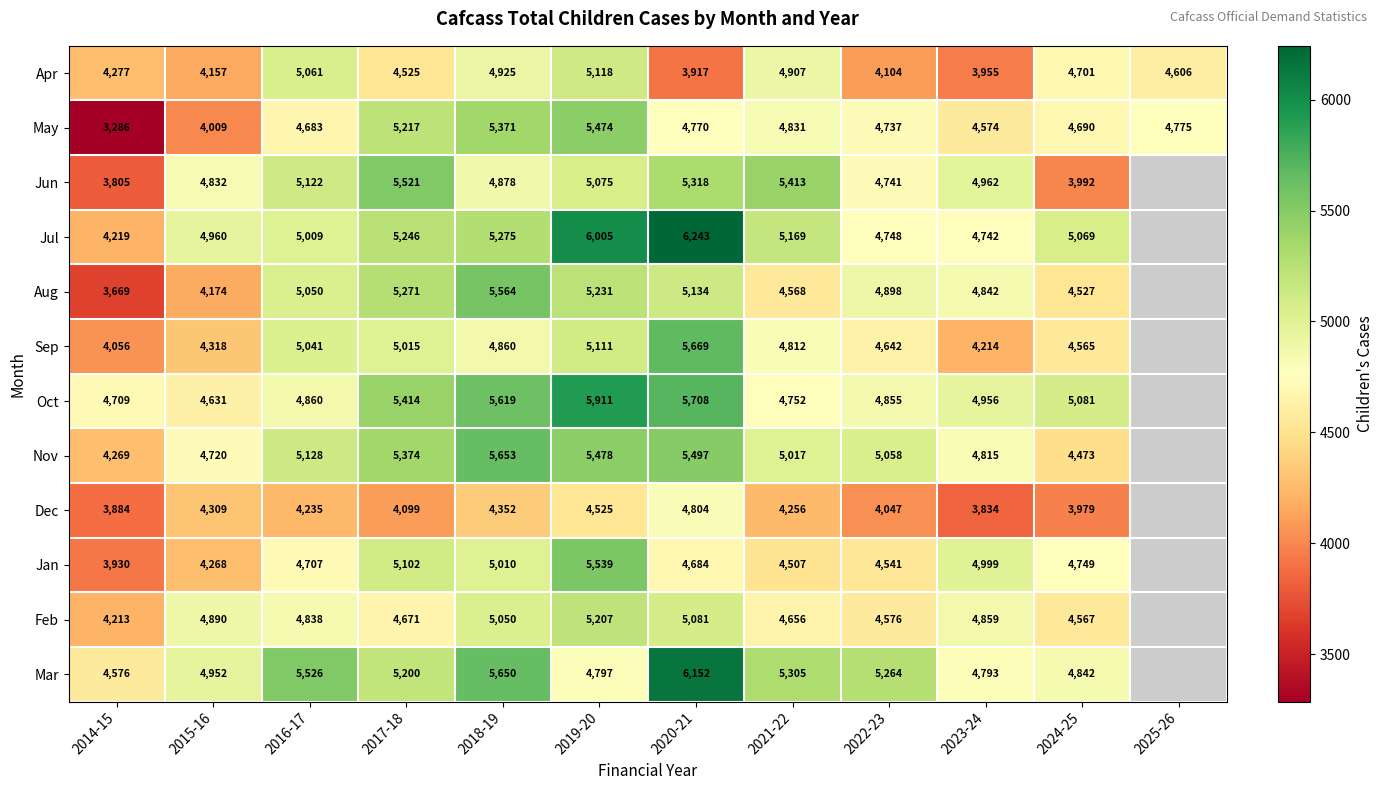

What is the sum of the Sep values at 2023-24 and 2017-18?

9229